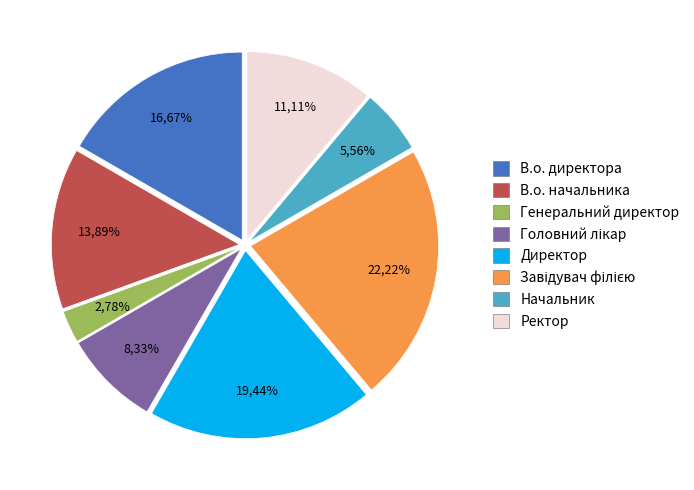

How many segments does this pie chart have?

8